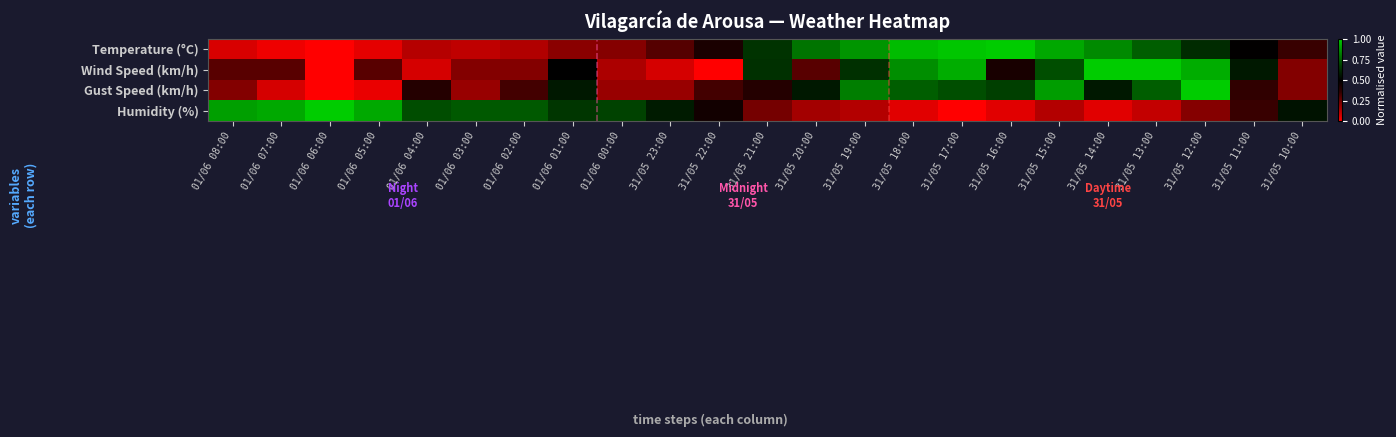

Count the number of categories in the chart.

23